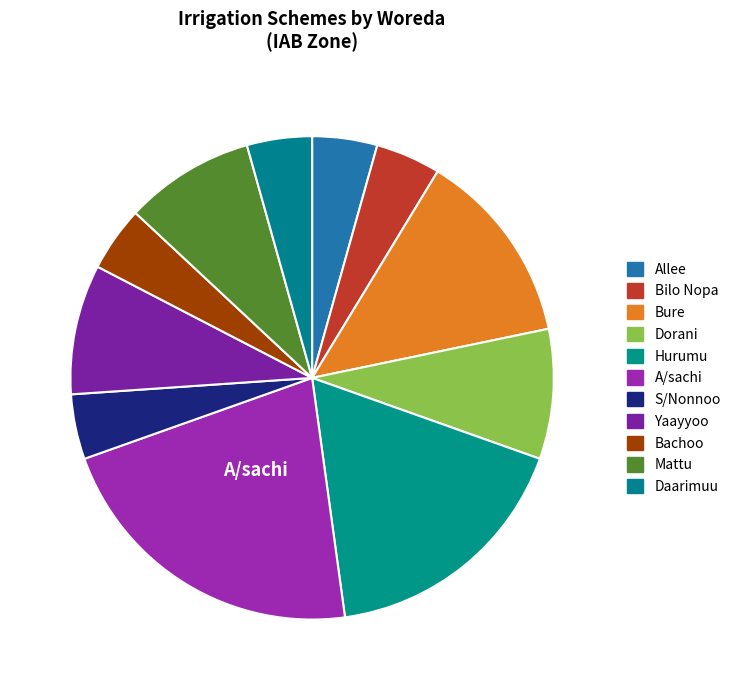

How many slices are in this pie chart?

11